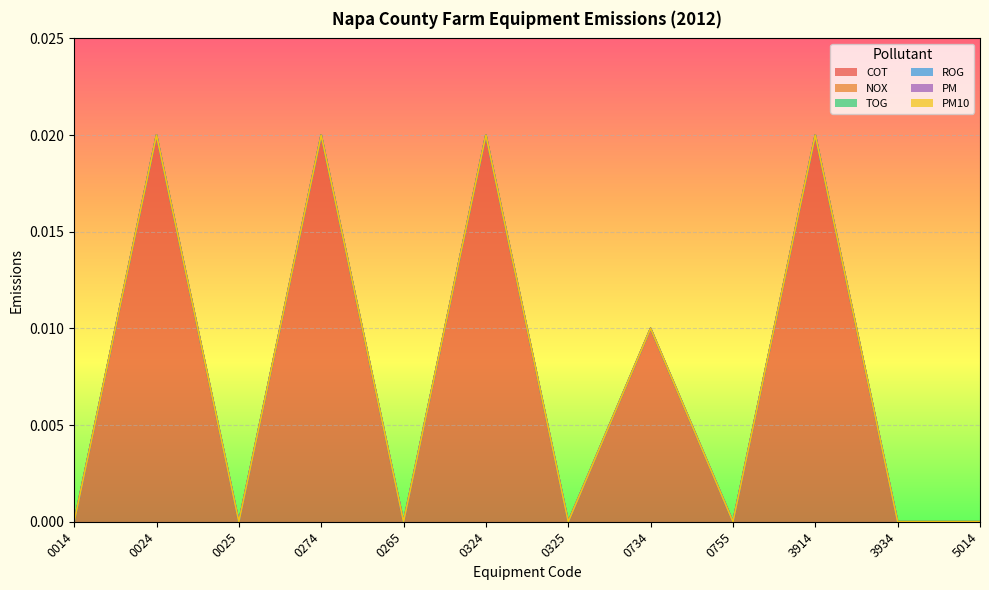

Where is PM10 nearest to the value 0?

0014